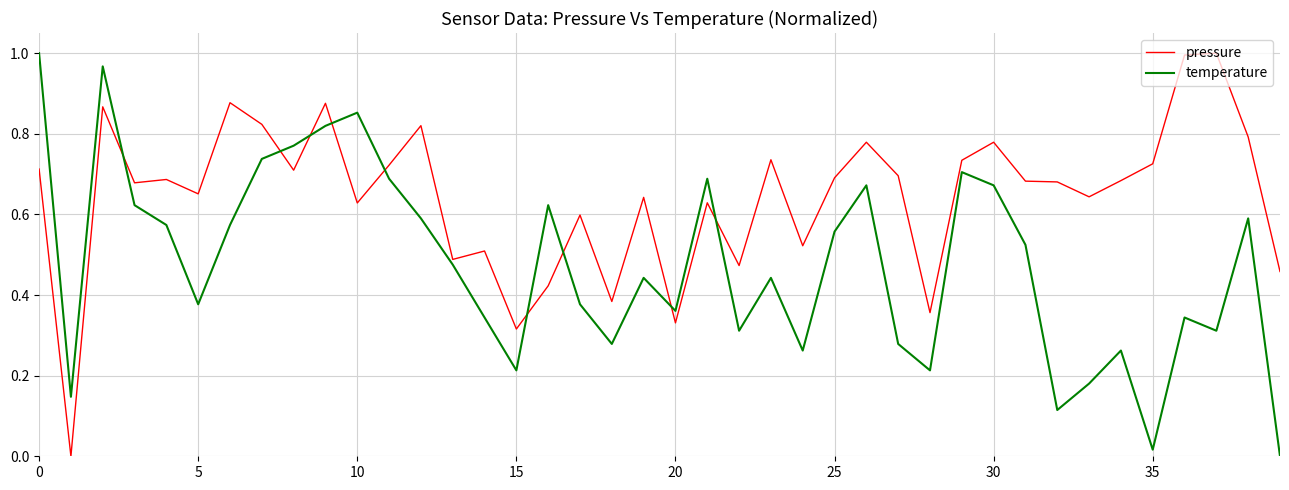

Which series has the largest total across all categories?

pressure